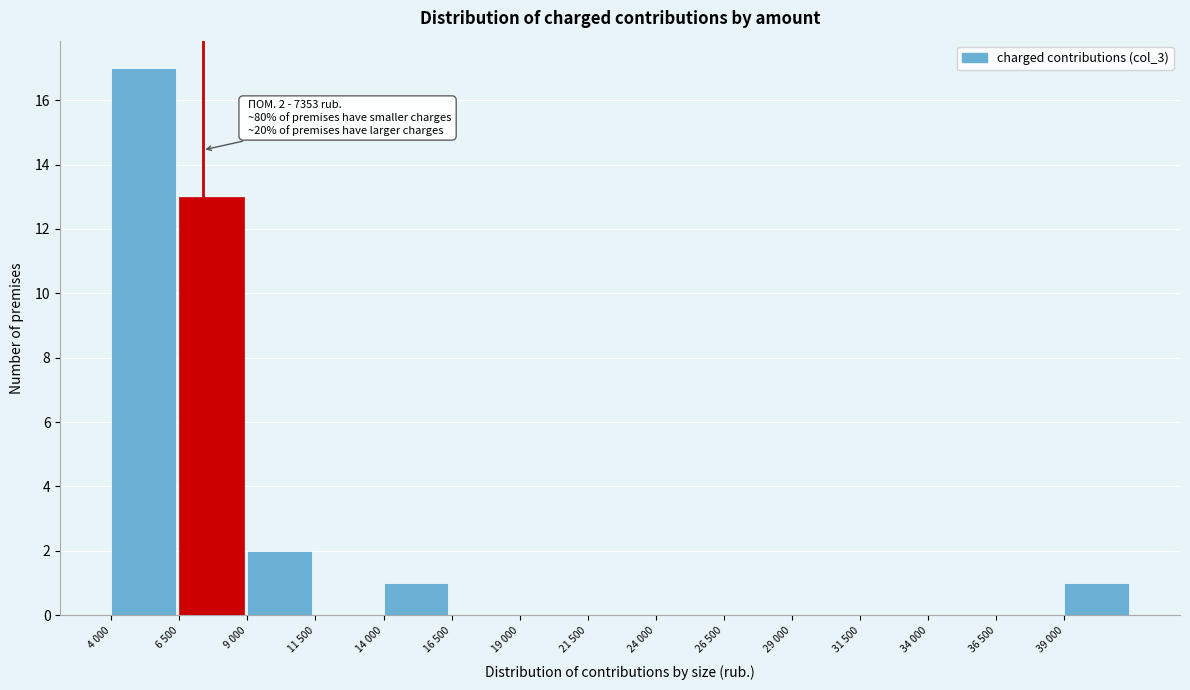

Reading left to right, what are all the values shown in this chart?

4 000=17	6 500=13	9 000=2	11 500=0	14 000=1	16 500=0	19 000=0	21 500=0	24 000=0	26 500=0	29 000=0	31 500=0	34 000=0	36 500=0	39 000=1